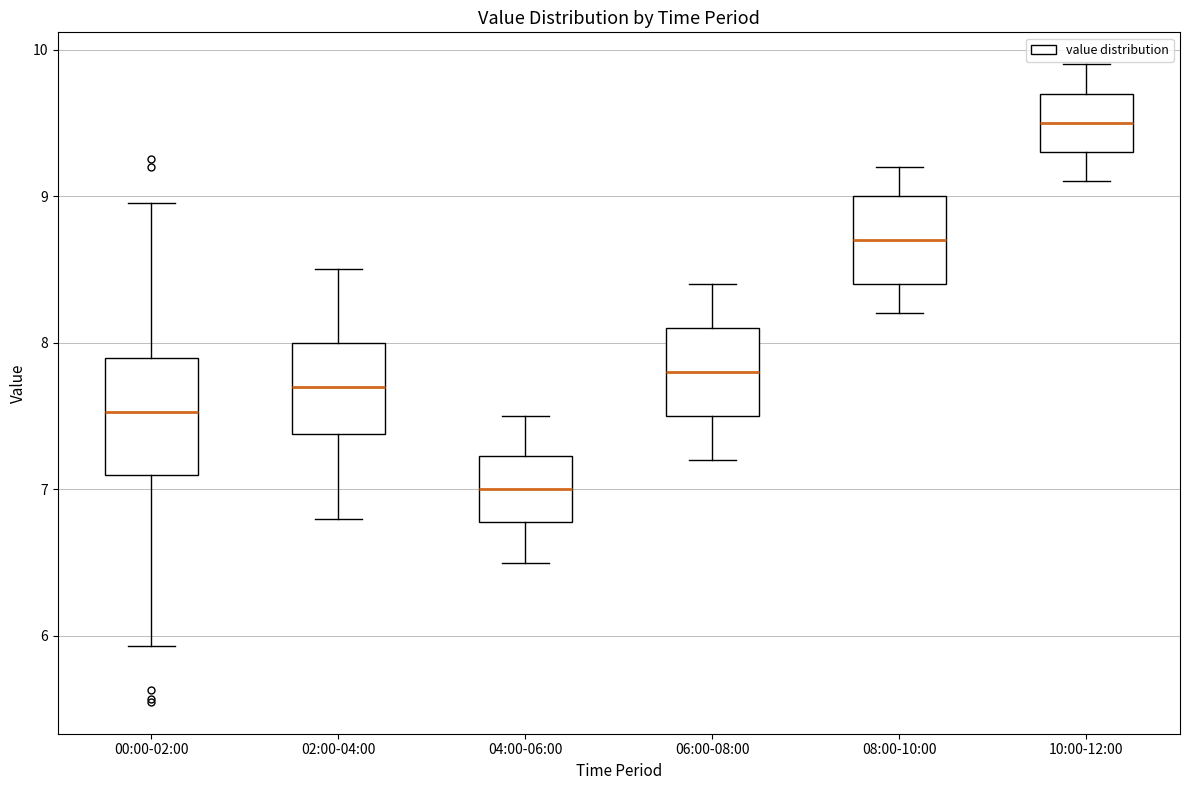

Reading left to right, transcribe this box plot: for each box, give where its median line is, the range the box spans, and where its two whiskers end, as read against the y-axis. The values are not printed on the chart, so give them approximately, as read against the axis.

00:00-02:00: median 7.5, box 7.1 to 7.9, whiskers 5.9 to 9.0
02:00-04:00: median 7.7, box 7.4 to 8.0, whiskers 6.8 to 8.5
04:00-06:00: median 7.0, box 6.8 to 7.2, whiskers 6.5 to 7.5
06:00-08:00: median 7.8, box 7.5 to 8.1, whiskers 7.2 to 8.4
08:00-10:00: median 8.7, box 8.4 to 9.0, whiskers 8.2 to 9.2
10:00-12:00: median 9.5, box 9.3 to 9.7, whiskers 9.1 to 9.9